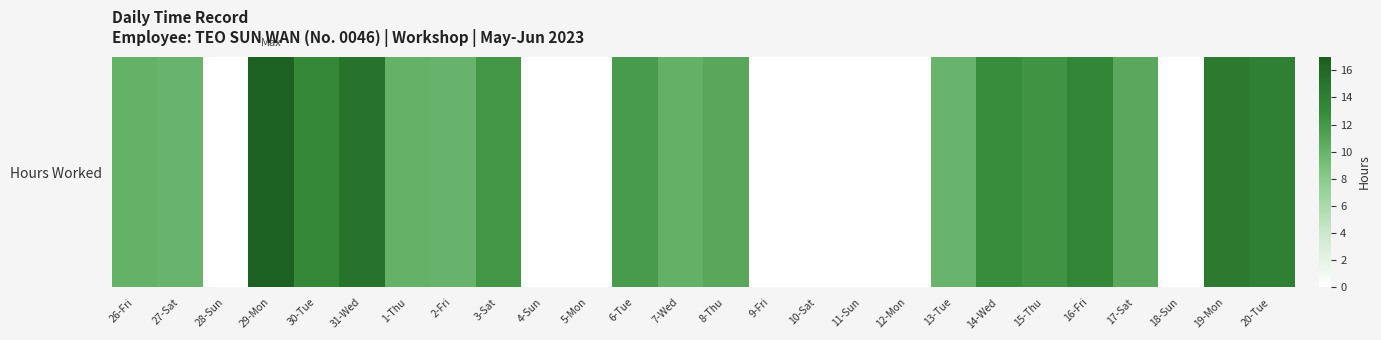

At which label does the data first exceed 10?

26-Fri